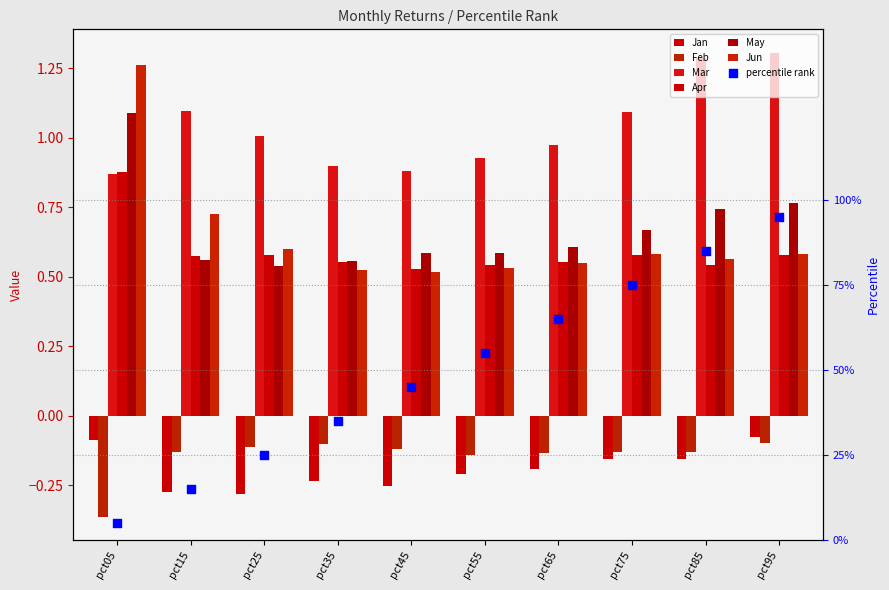

Is the value of May at pct65 greater than the value of Jun at pct35?

Yes